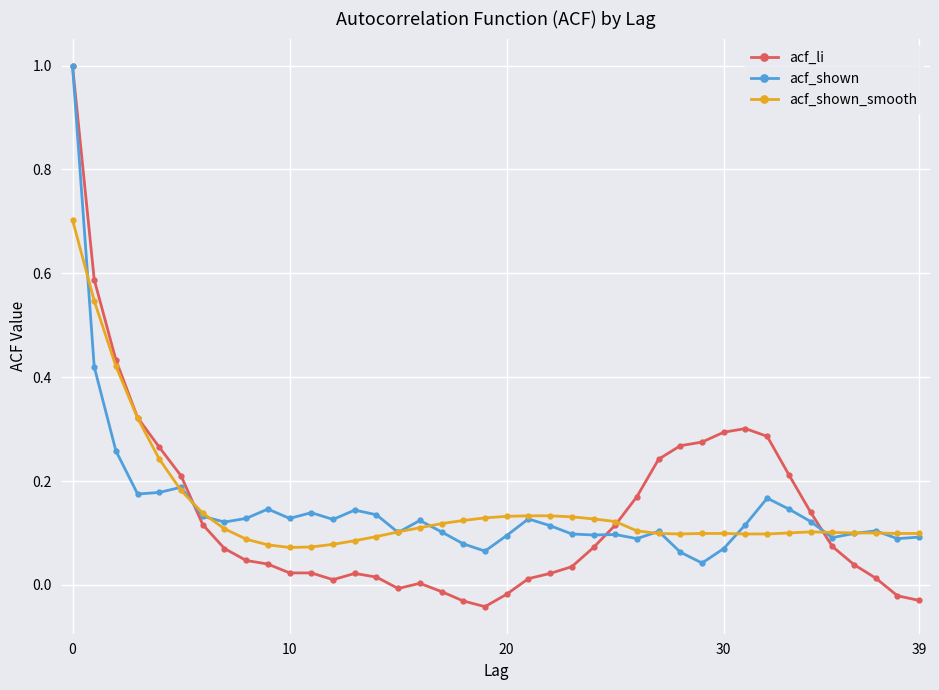

Which series has the widest spread of values?

acf_li